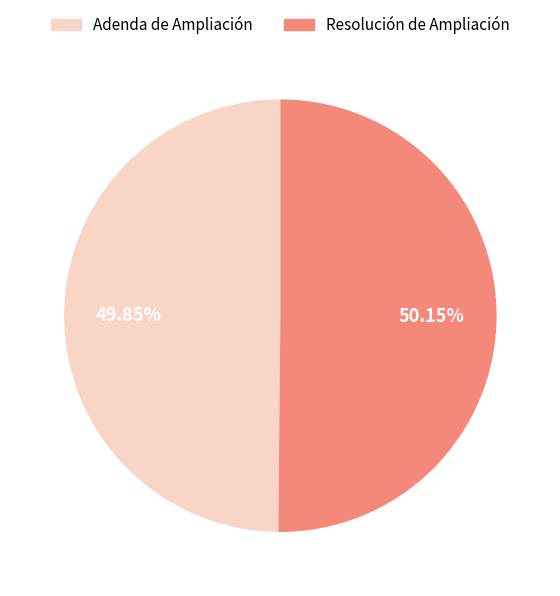

Is there a majority slice in this chart?

Yes